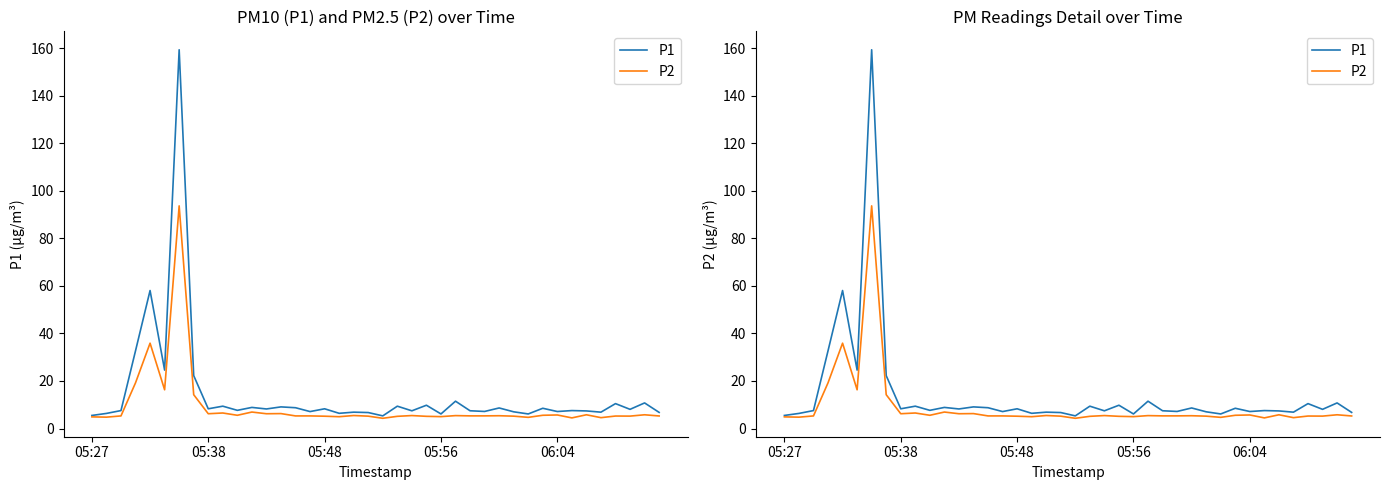

List the series in order of their overall mean, highest first.

P1, P2